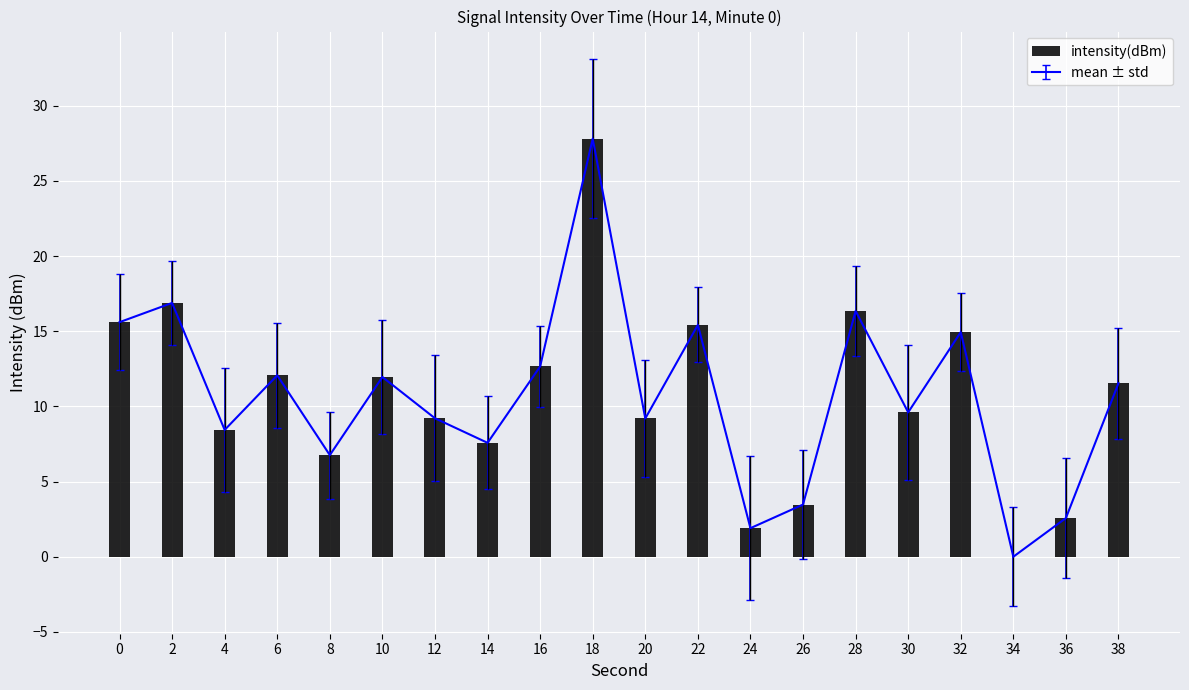

What is the value of the 13th bar from the left?

1.9